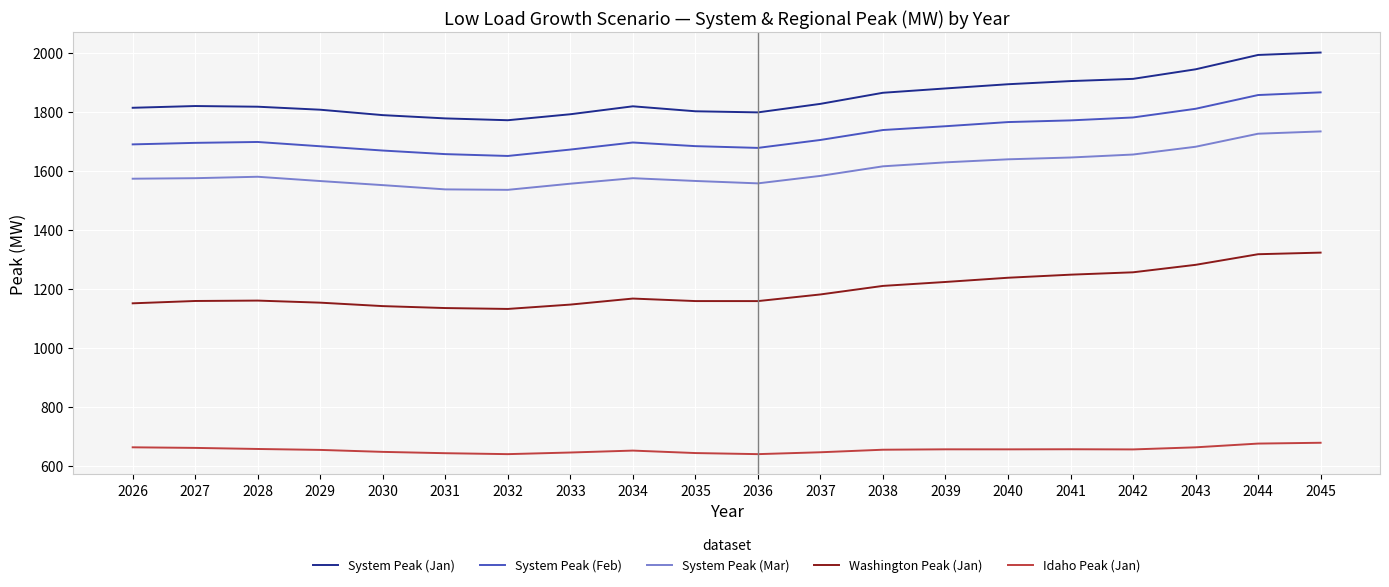

What is the difference between the maximum and minimum values in the System Peak (Mar) series?

198.2